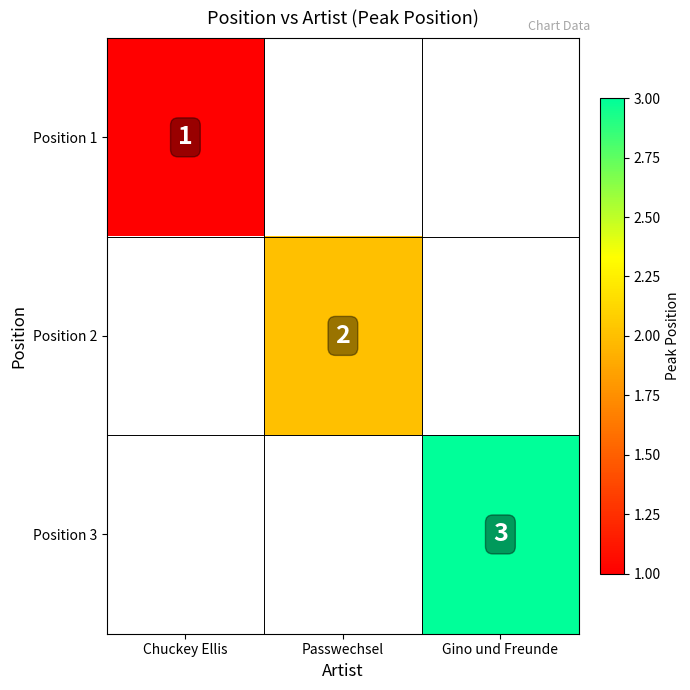

Count the number of data series in this chart.

3